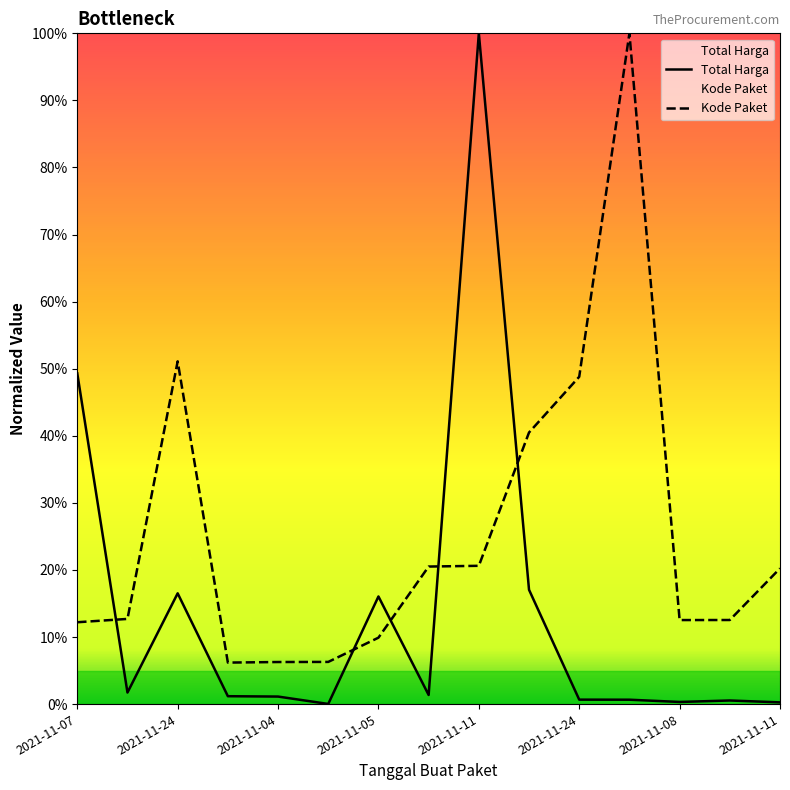

Where is Total Harga nearest to the value 50?

2021-11-07